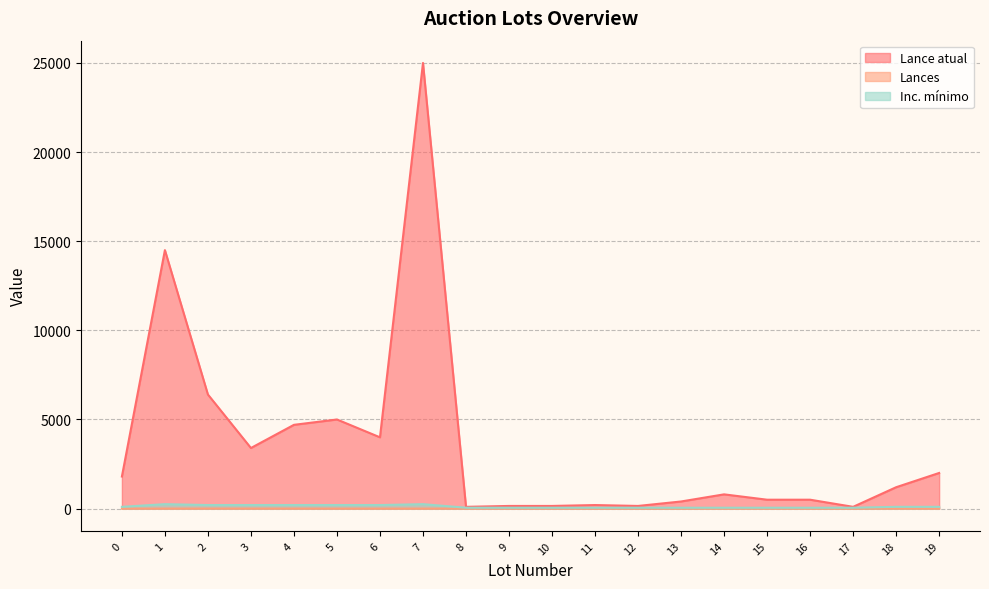

Is it true that Inc. mínimo equals 307 at 2?

False